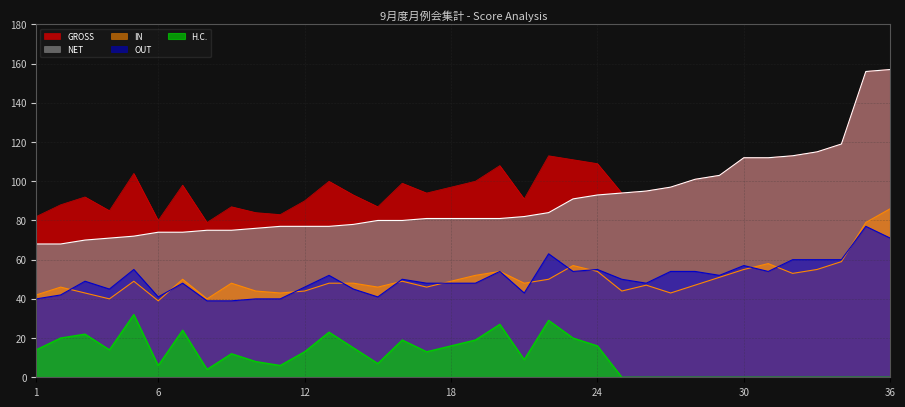

Is it true that NET equals 32 at 15?

False